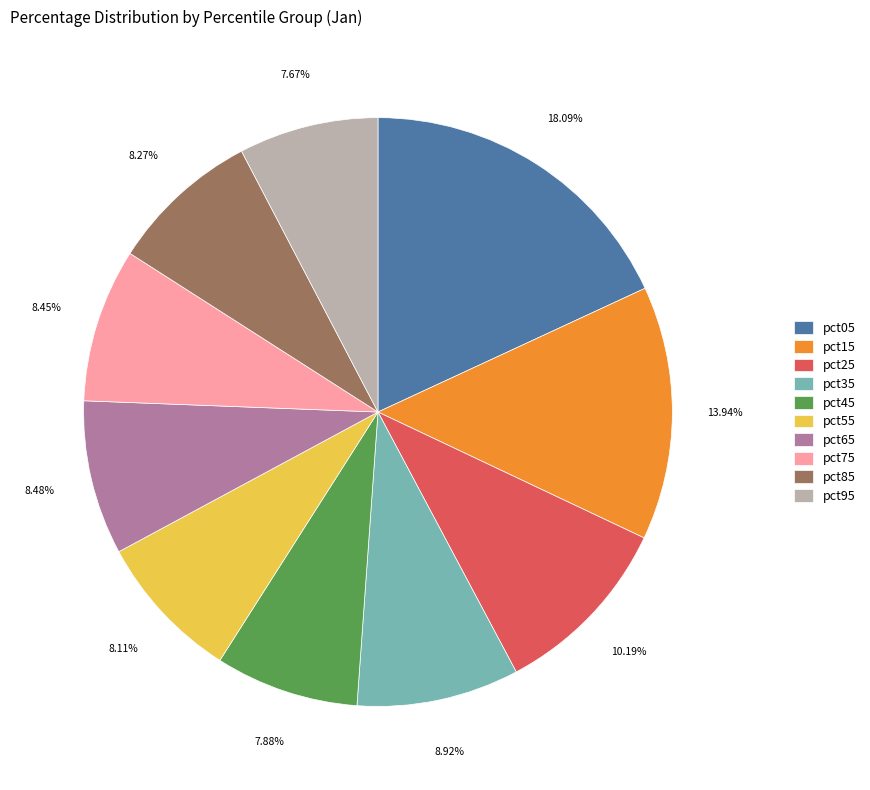

What percentage is the pct25 slice, to the nearest percent?

10%